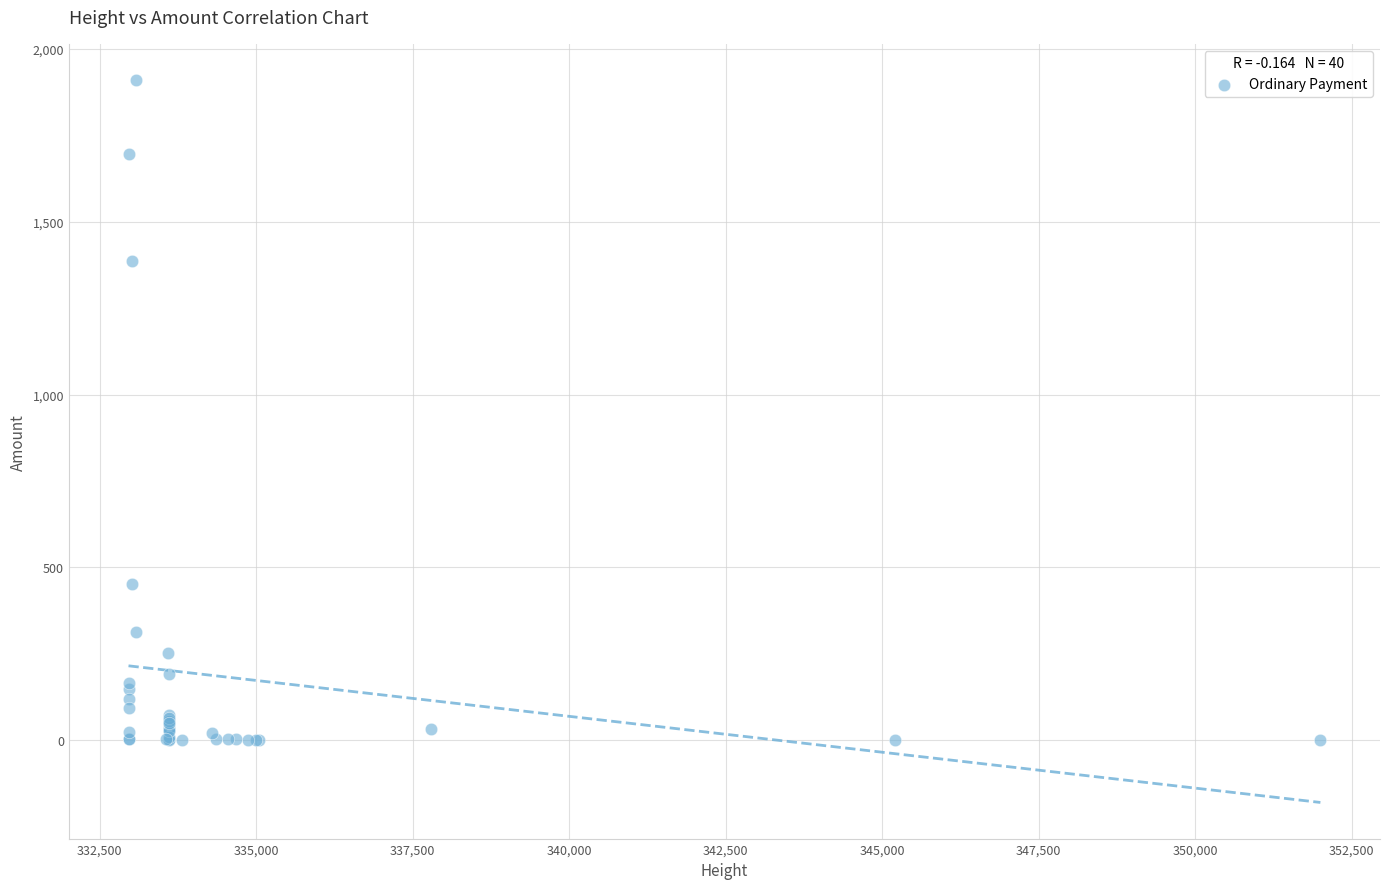

What Y value in the scatter plot is closest to 955?

1387.5